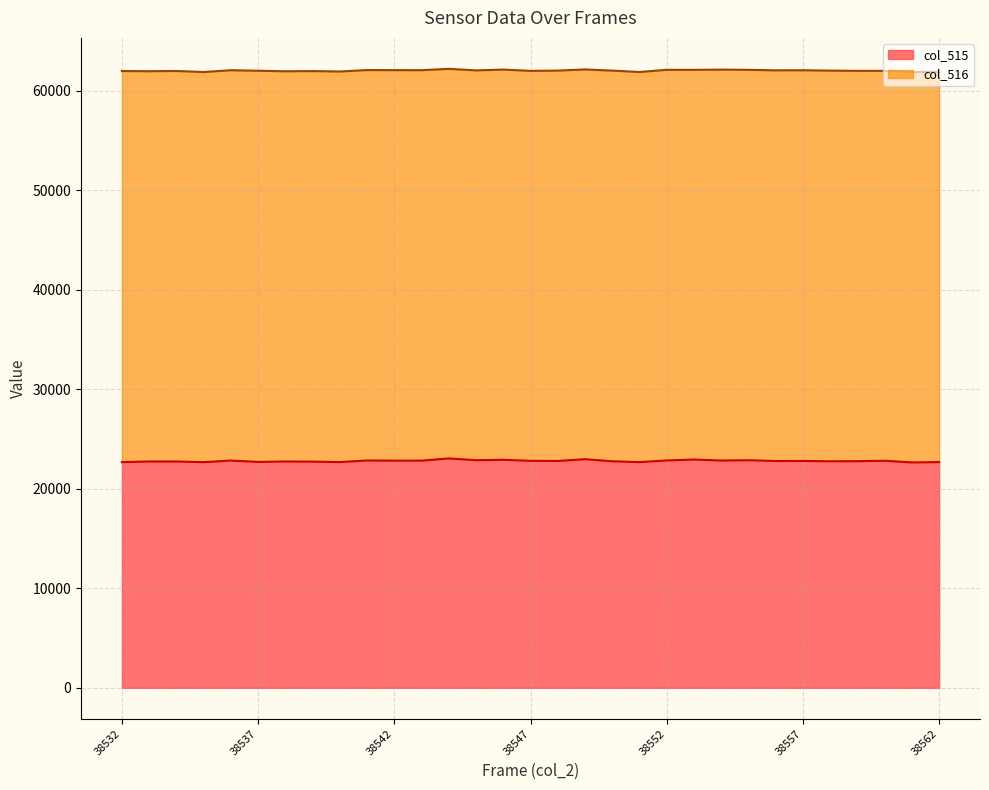

How many points are lower than both their immediate neighbors (excluding endpoints)?

10